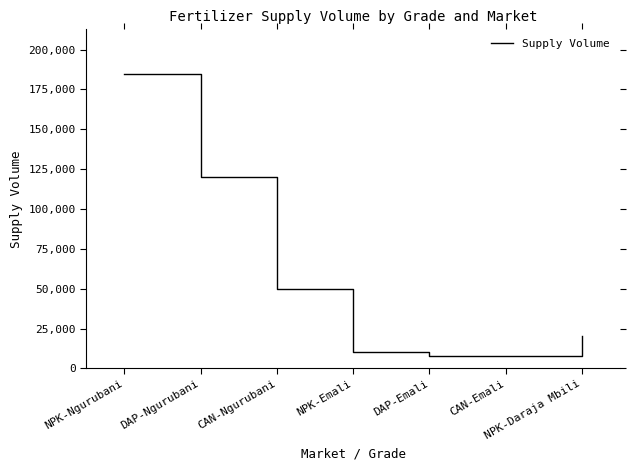

What is the sum of the values at DAP-Emali and NPK-Emali?

17500